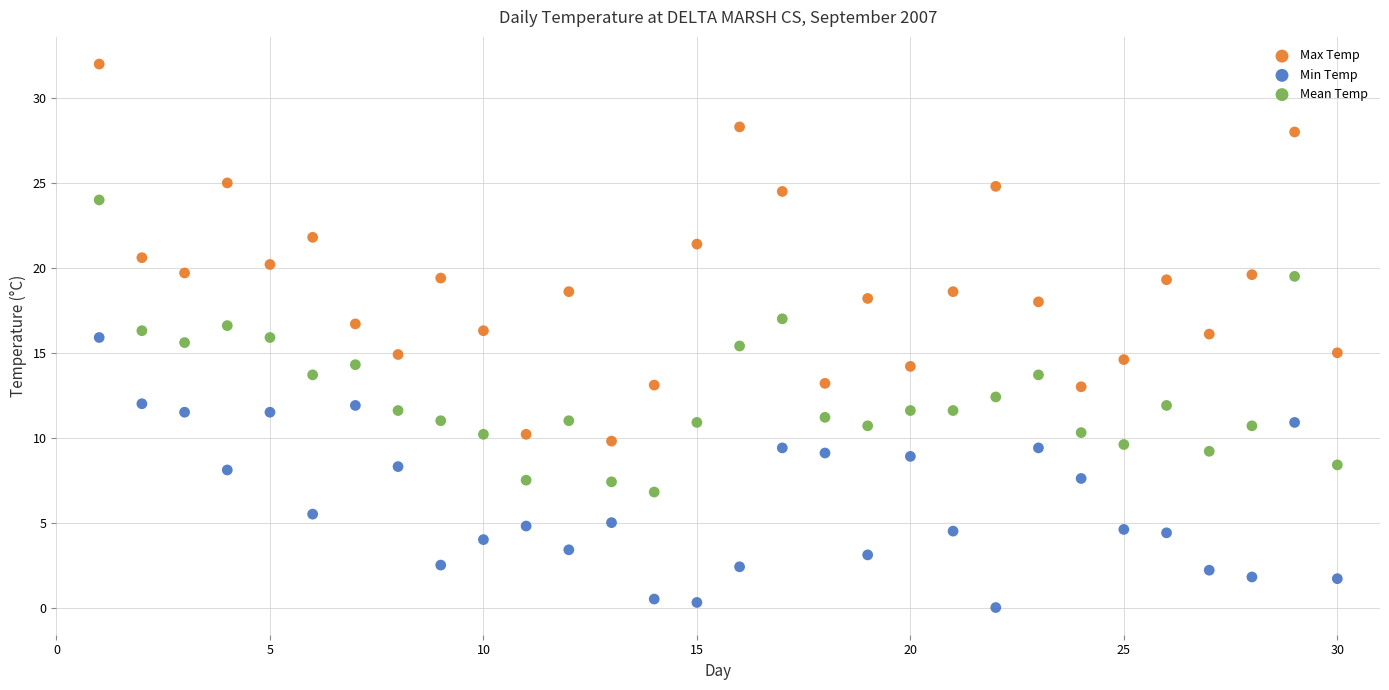

Across all data points, what is the range of Y values (max minus min)?

32.0